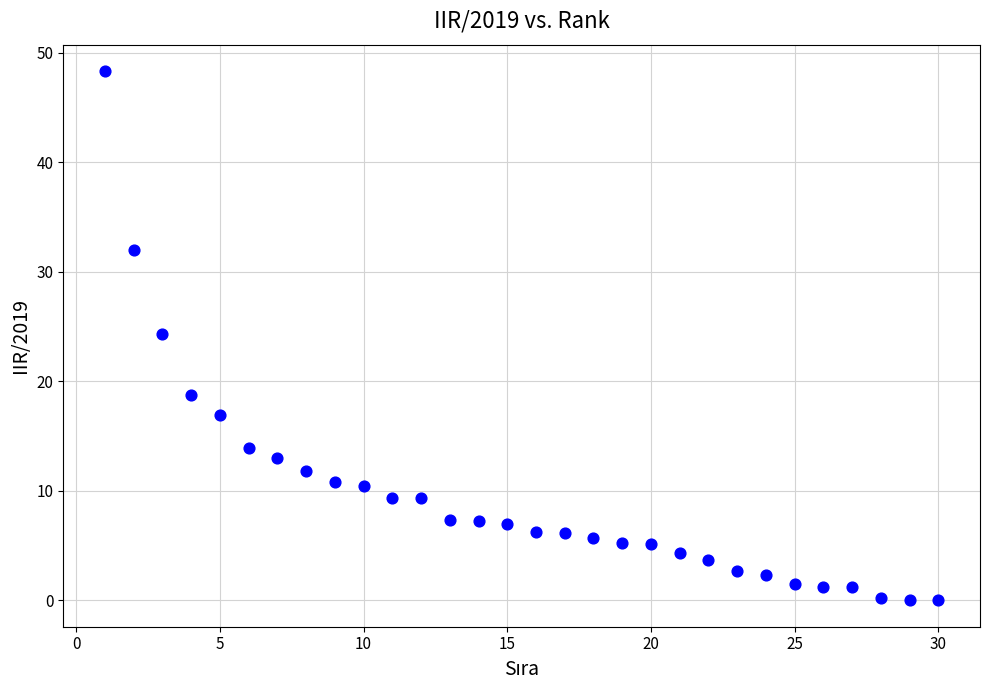

What is the range of Y values (max minus min)?

48.3